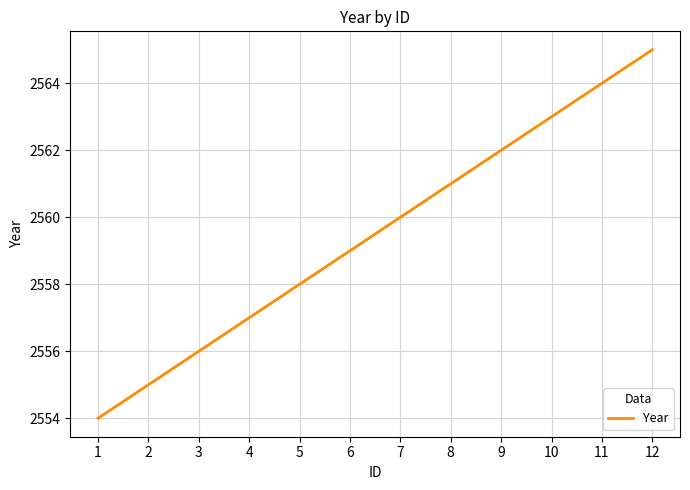

What is the maximum value shown in the chart?

2565